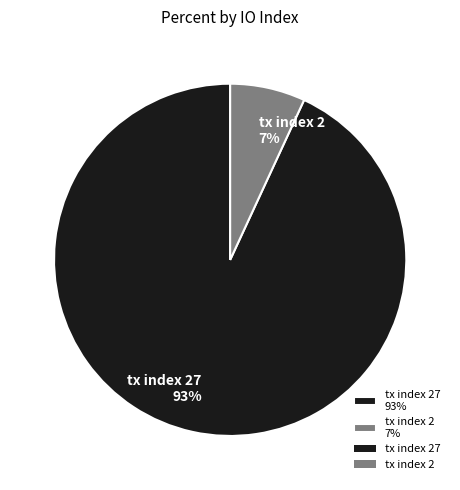

To the nearest percent, what is the average slice percentage?

50%